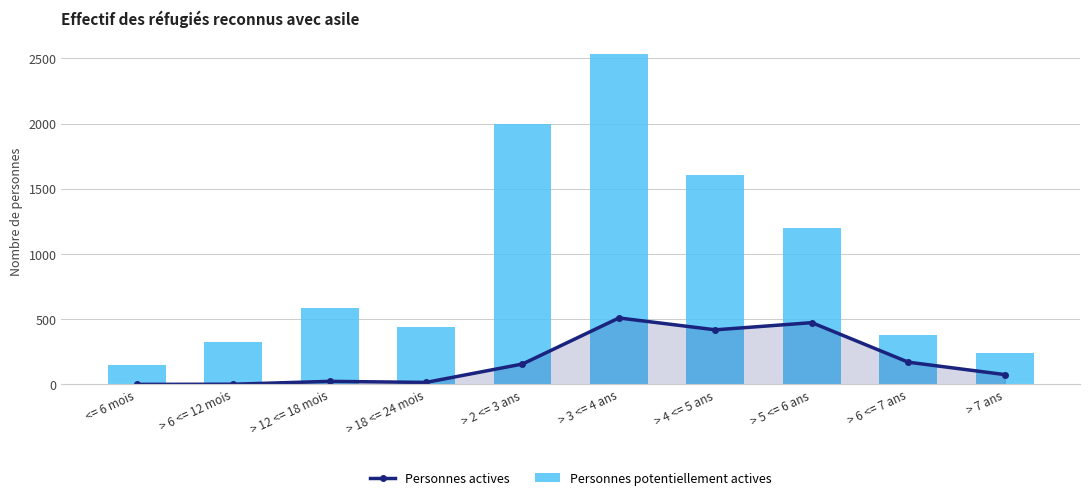

Between > 6 <= 12 mois and > 5 <= 6 ans, which series saw the biggest shift?

Personnes potentiellement actives